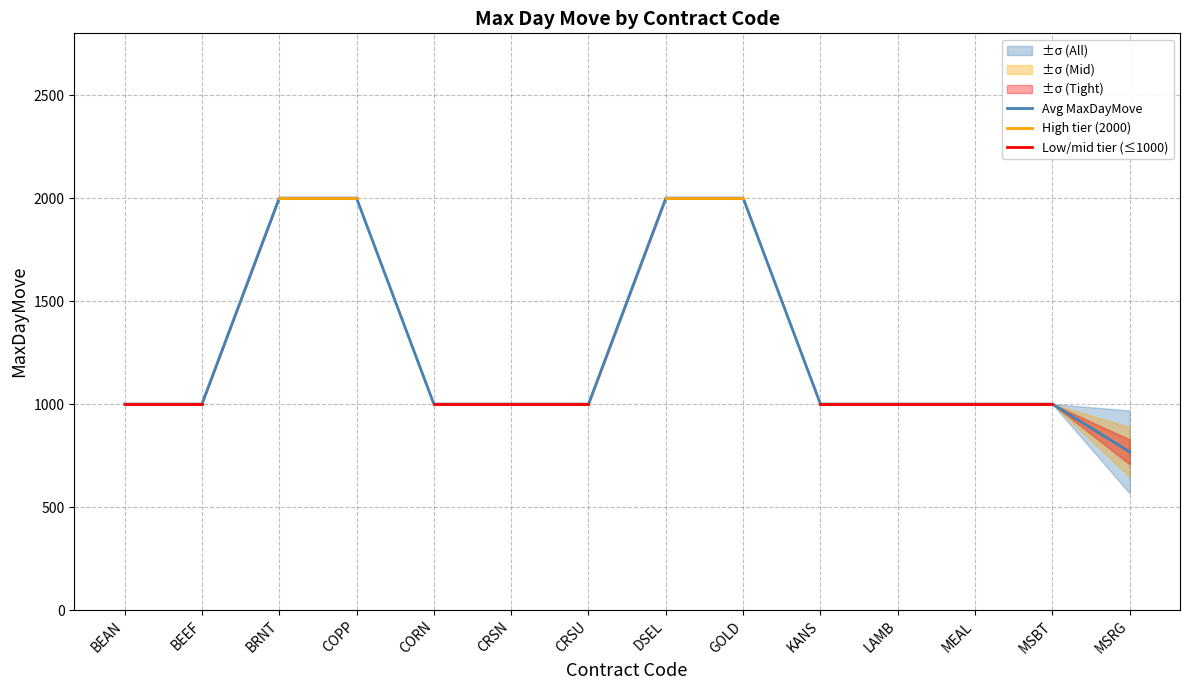

How many lines are shown in the chart?

3